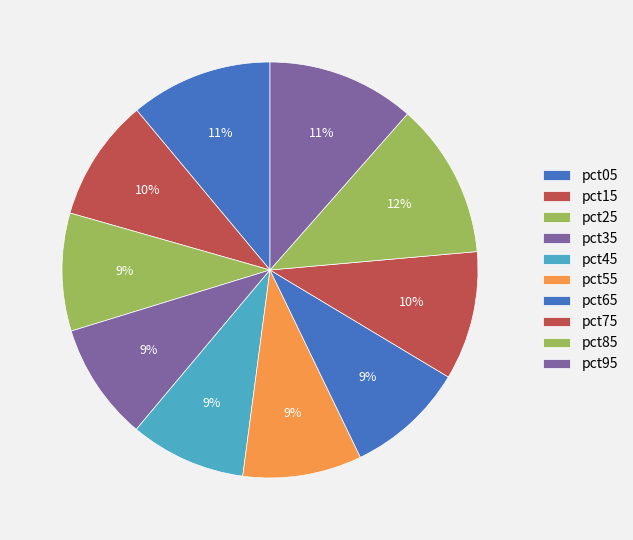

Rank the categories by value from lowest to highest.

pct45, pct35, pct25, pct65, pct55, pct15, pct75, pct05, pct95, pct85